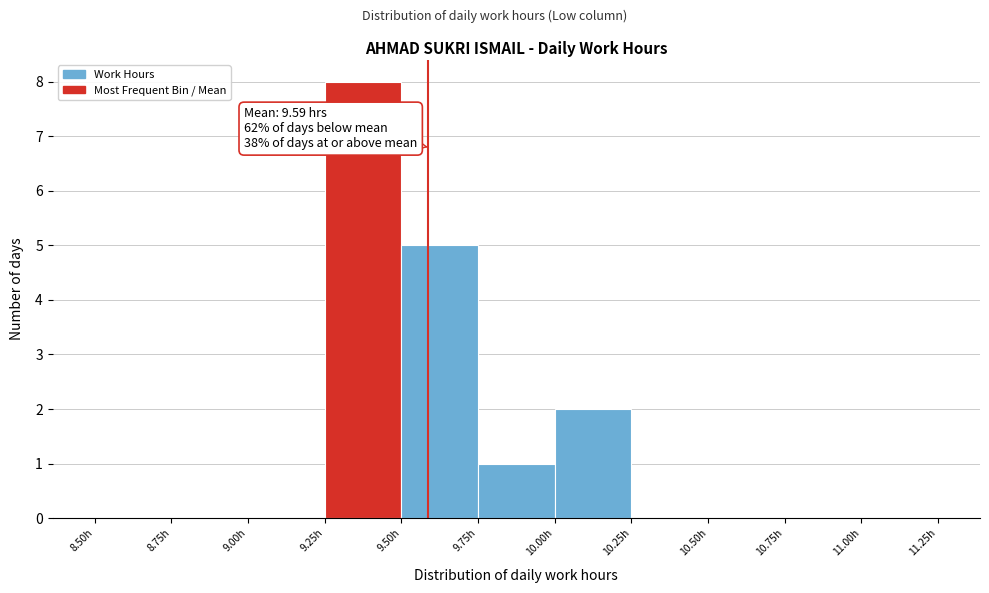

Over which range of the x-axis is the bar tallest?

9.25 to 9.50